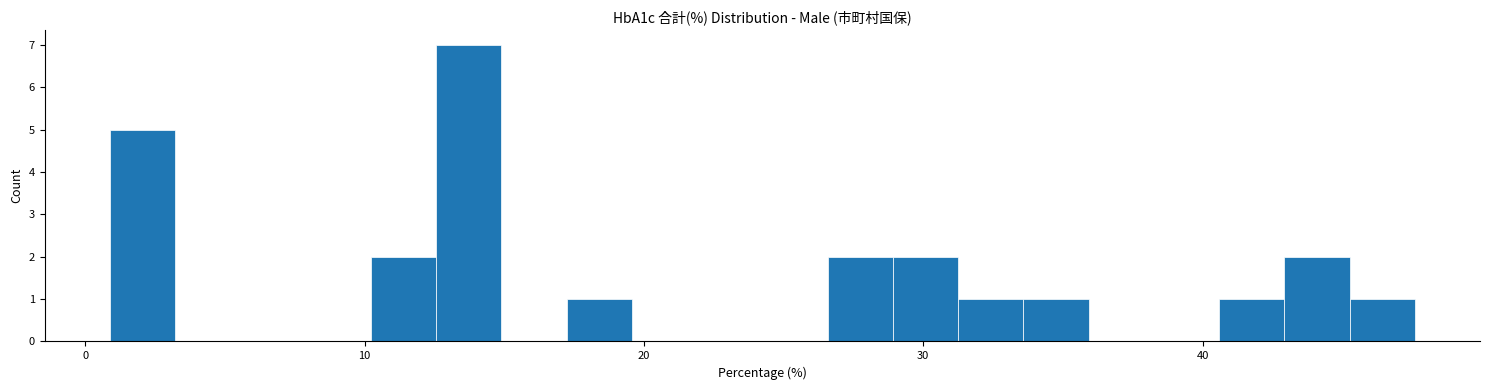

Read against the x-axis, roughly where is the centre of the tallest bar?

14